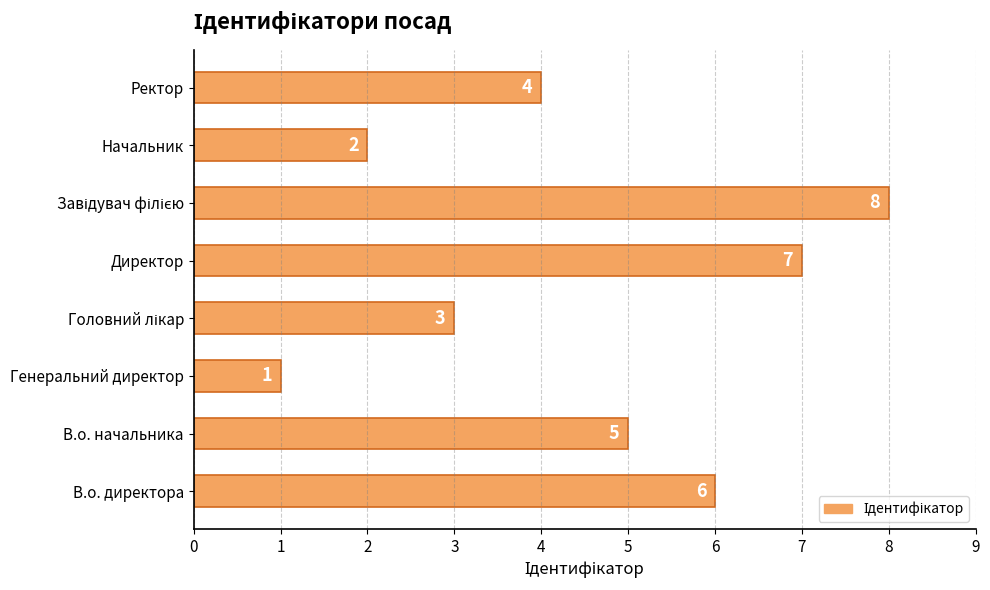

Reading top to bottom, extract all data points from this chart.

4	2	8	7	3	1	5	6